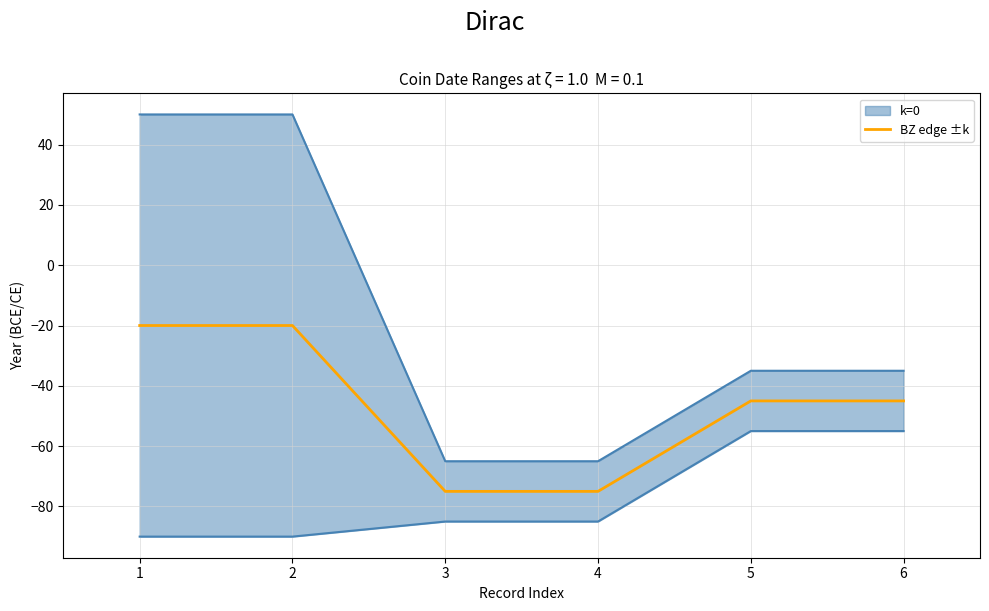

What is the greatest value displayed?

-20